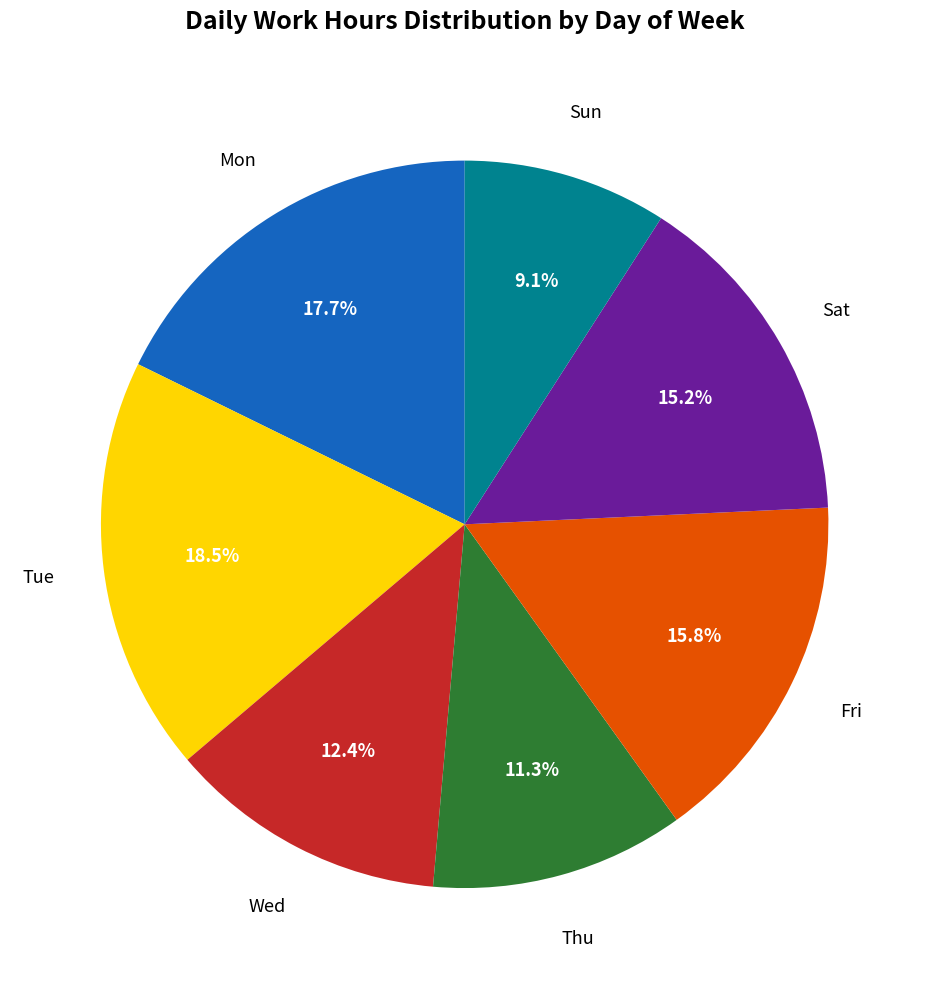

How many segments does this pie chart have?

7